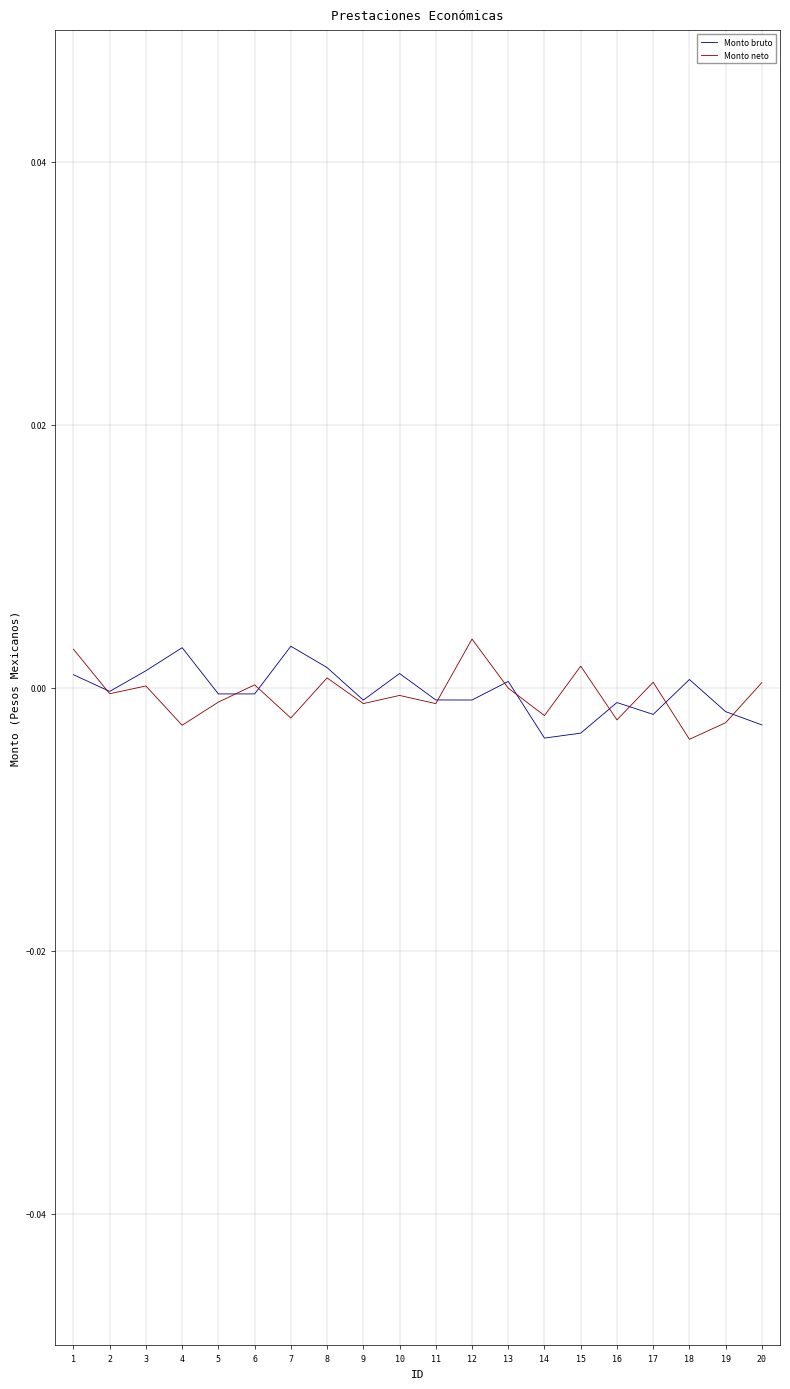

The value of Monto bruto at 13 is 0.0. True or false?

True